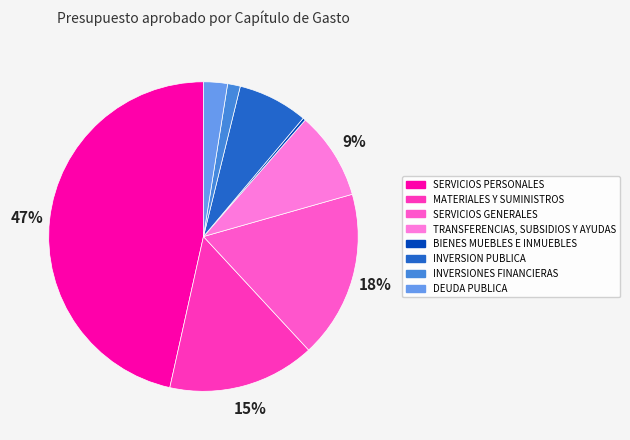

What is the change in value from BIENES MUEBLES E INMUEBLES to INVERSION PUBLICA?

+255259140